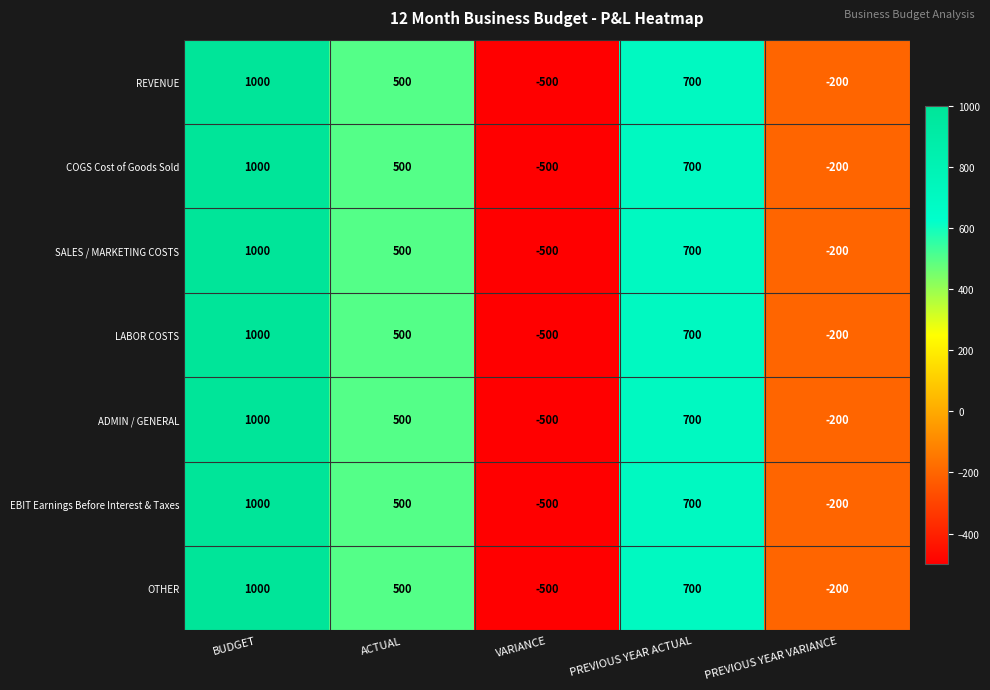

What value does the OTHER series have at PREVIOUS YEAR ACTUAL, to the nearest 10?

700